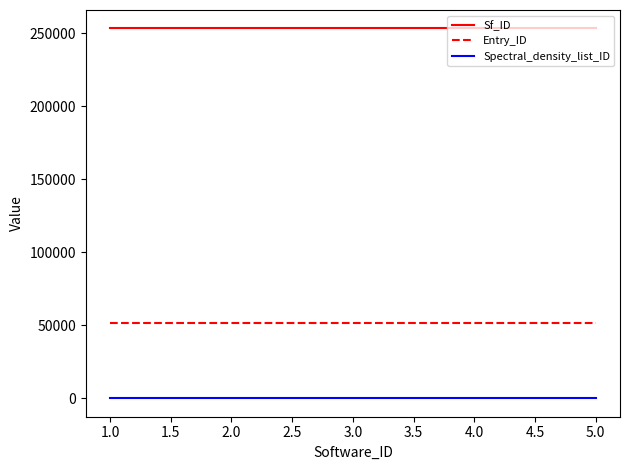

Which series has the largest total across all categories?

Sf_ID